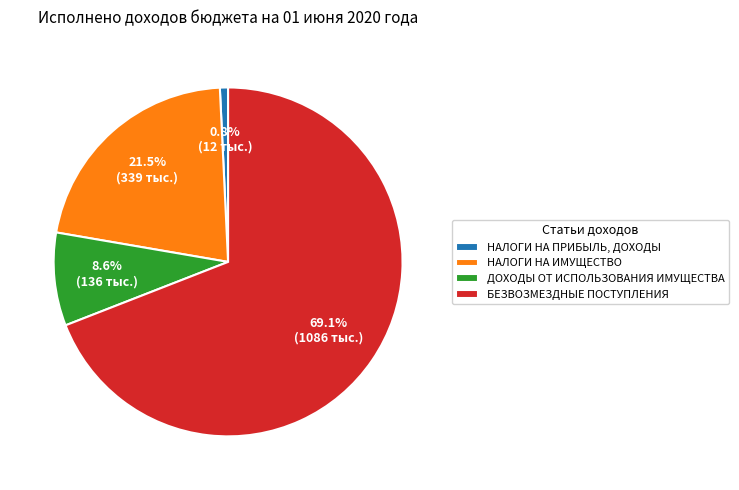

To the nearest percent, what is the average slice percentage?

25%